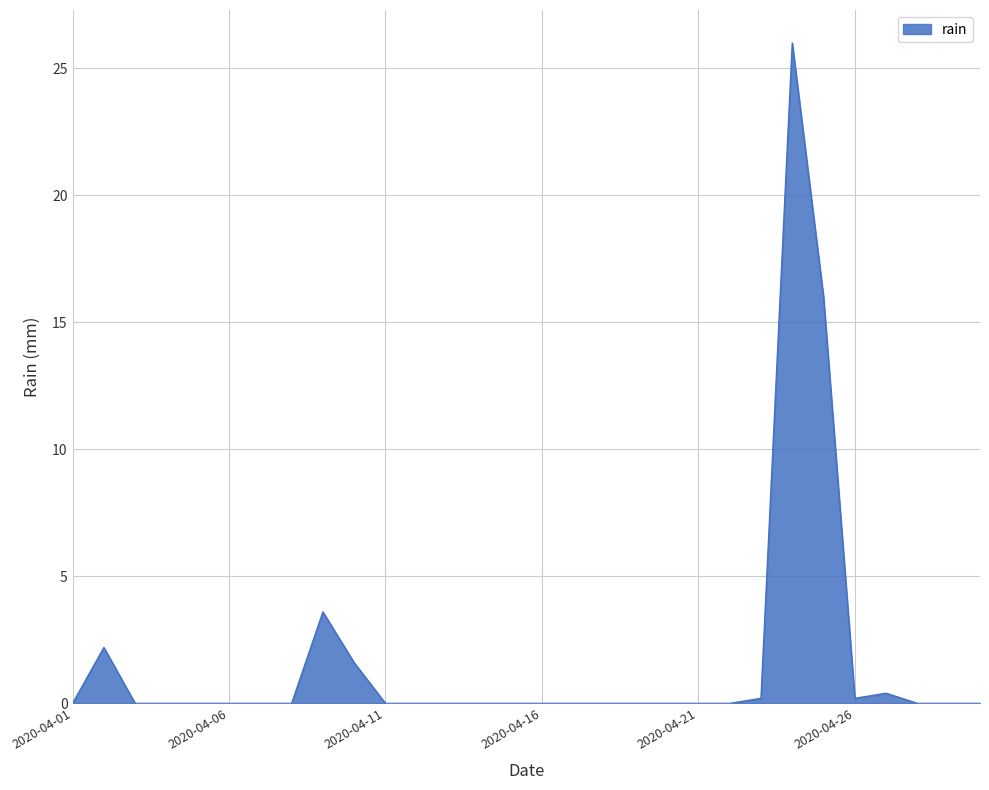

What is the greatest value displayed?

26.0